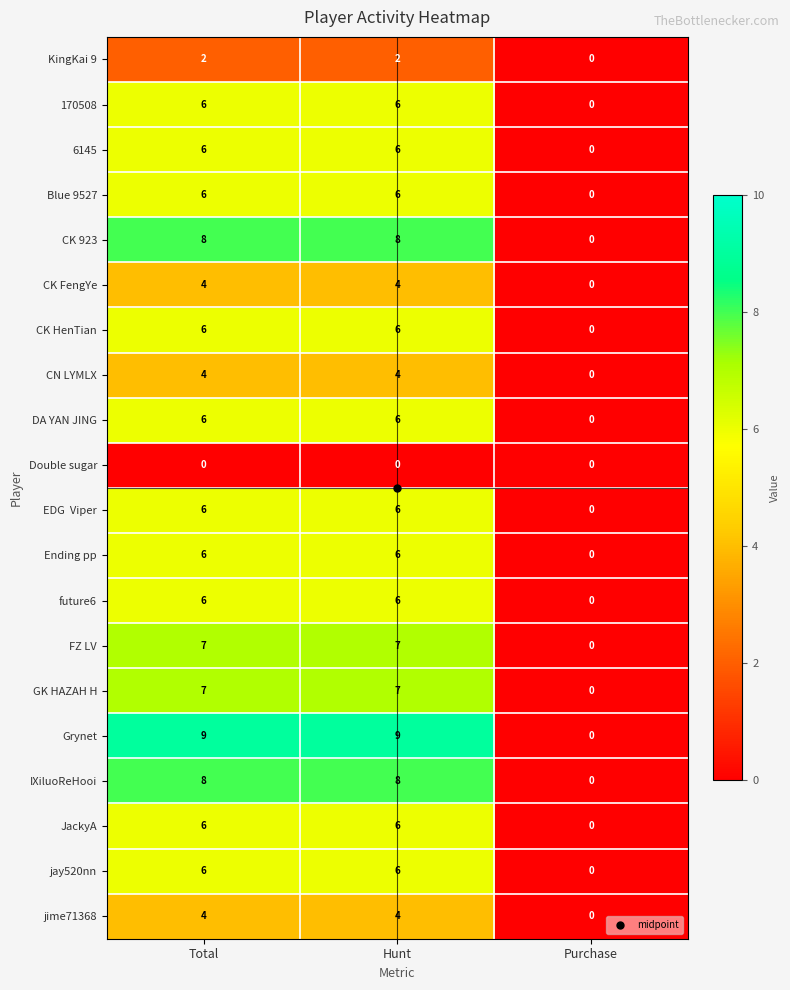

Between Hunt and Purchase, which series saw the biggest shift?

Grynet